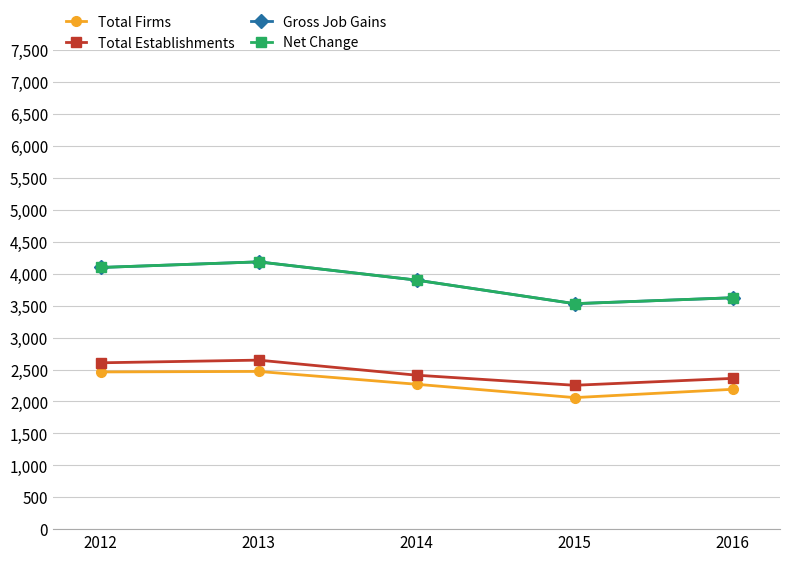

Reading left to right, list all the values displayed in this chart.

Total Firms: 2462	2470	2269	2060	2190
Total Establishments: 2605	2647	2411	2253	2361
Gross Job Gains: 4098	4186	3900	3531	3624
Net Change: 4098	4186	3900	3531	3624